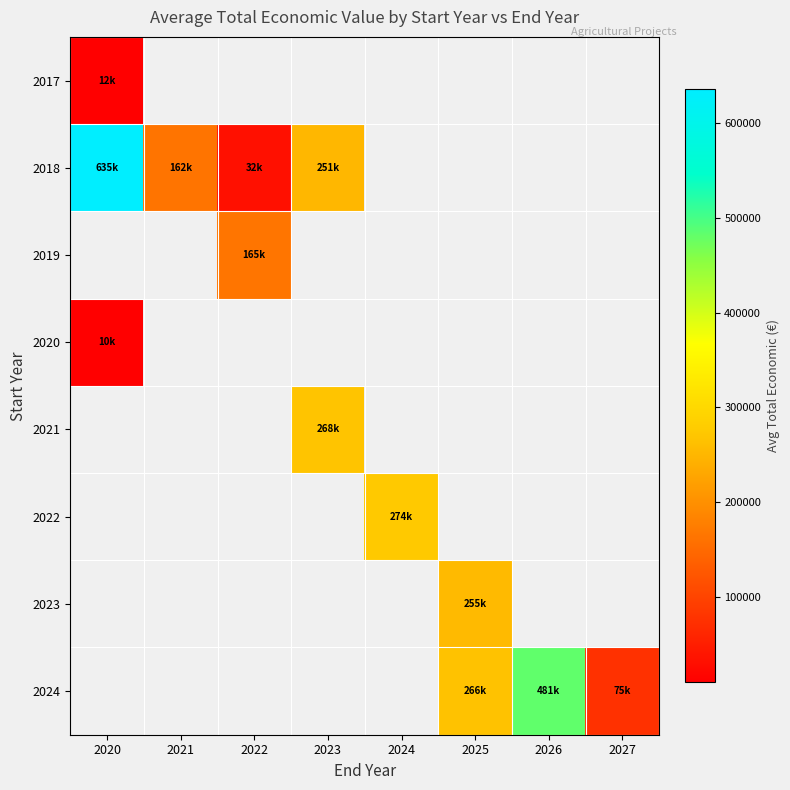

Between 2027 and 2020, which is larger?

2020